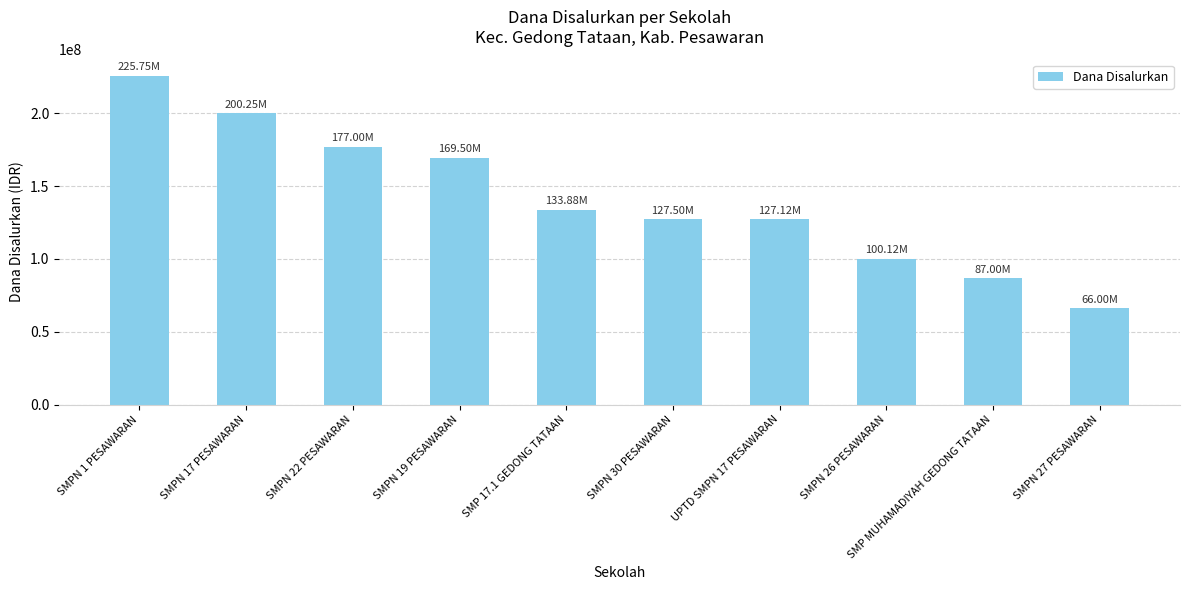

What position from the left is SMP MUHAMADIYAH GEDONG TATAAN?

9